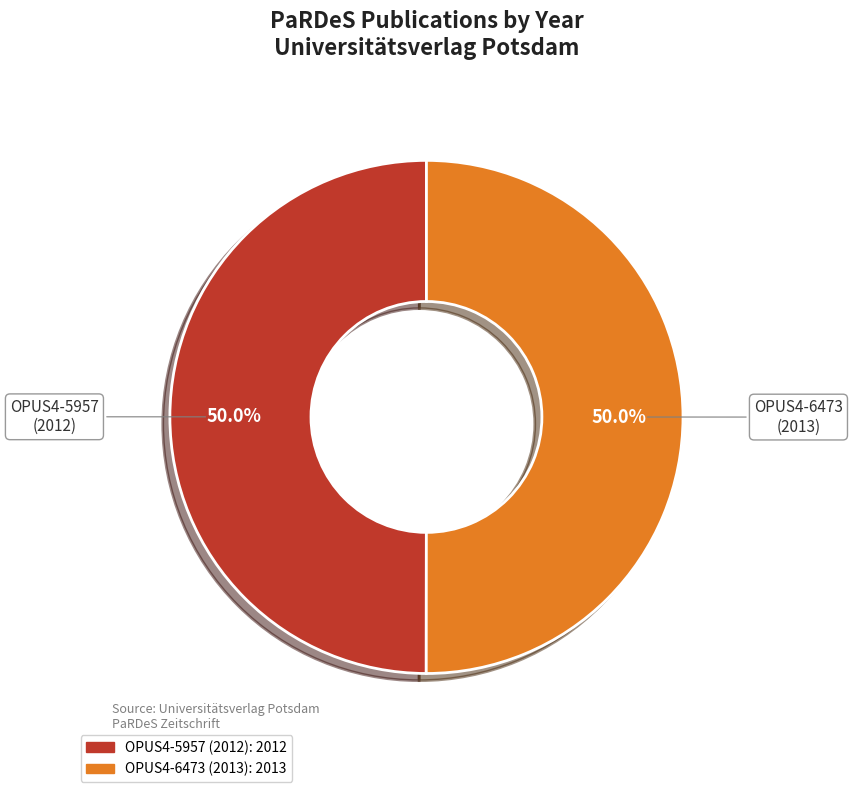

What portion of the pie excludes OPUS4-6473?

50.0%